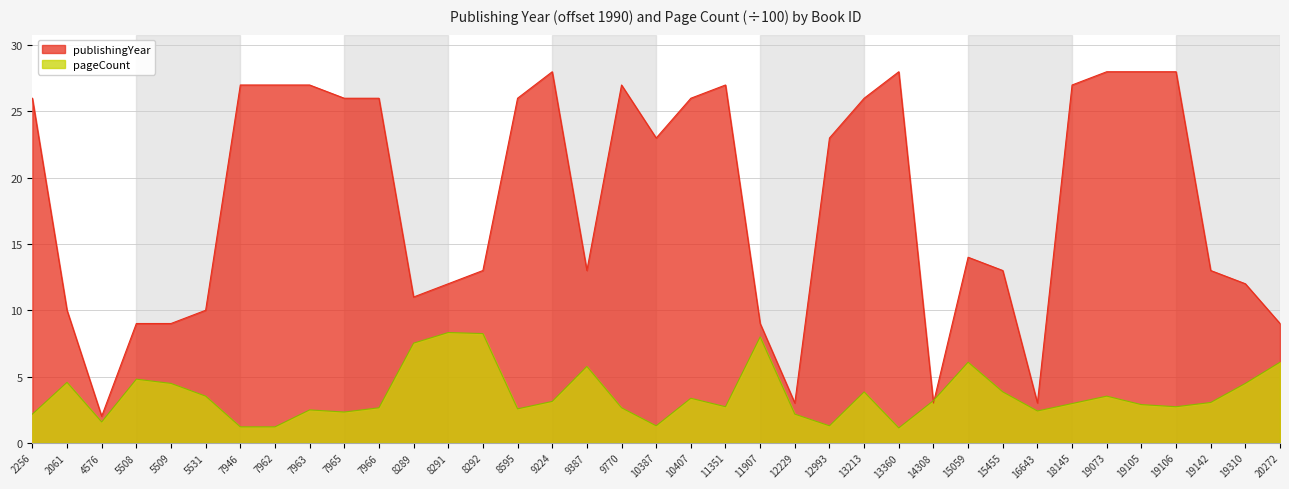

What are all the series names shown in the legend?

publishingYear, pageCount